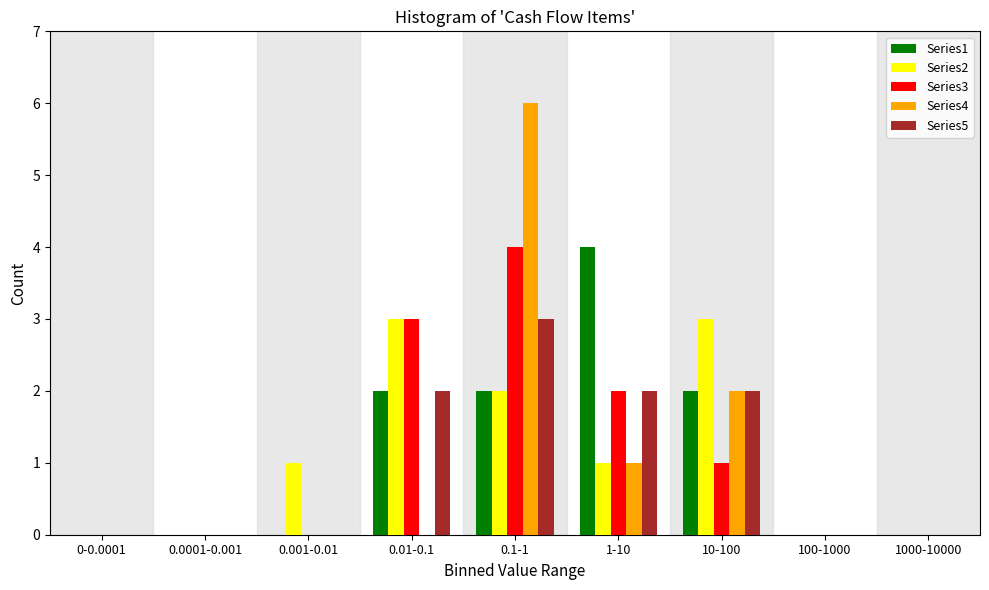

The Series4 series shows 0 at 1000-10000. True or false?

True